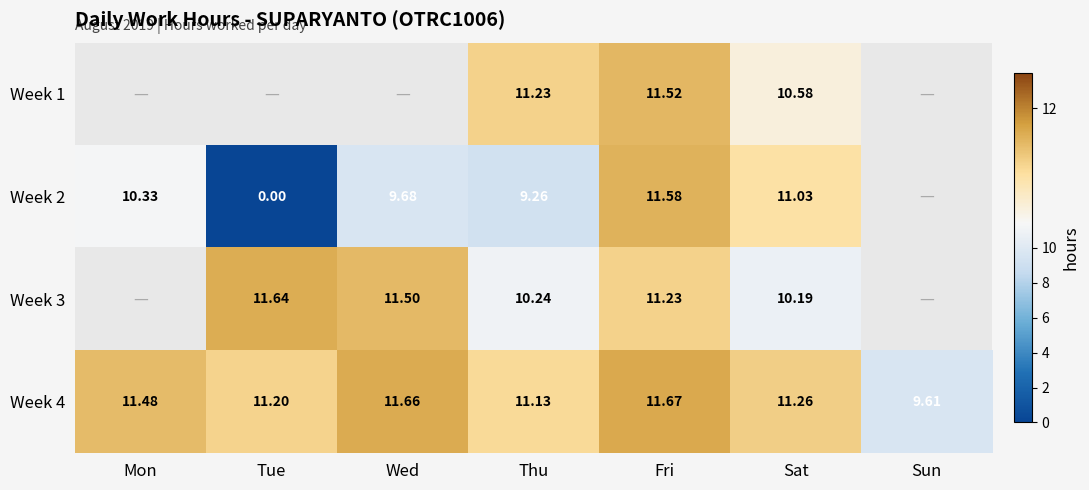

At which category is the sum across all series the highest?

Fri